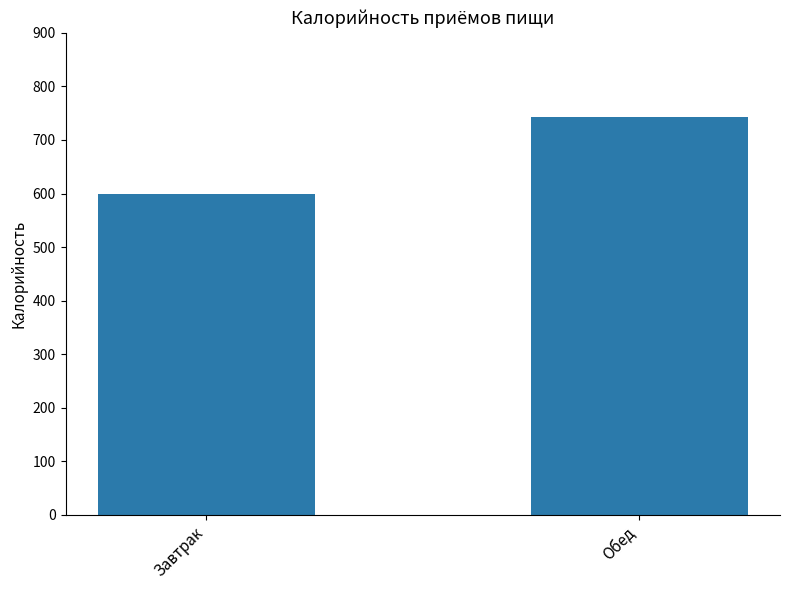

What is the ratio of the value at Завтрак to the value at Обед?

0.8